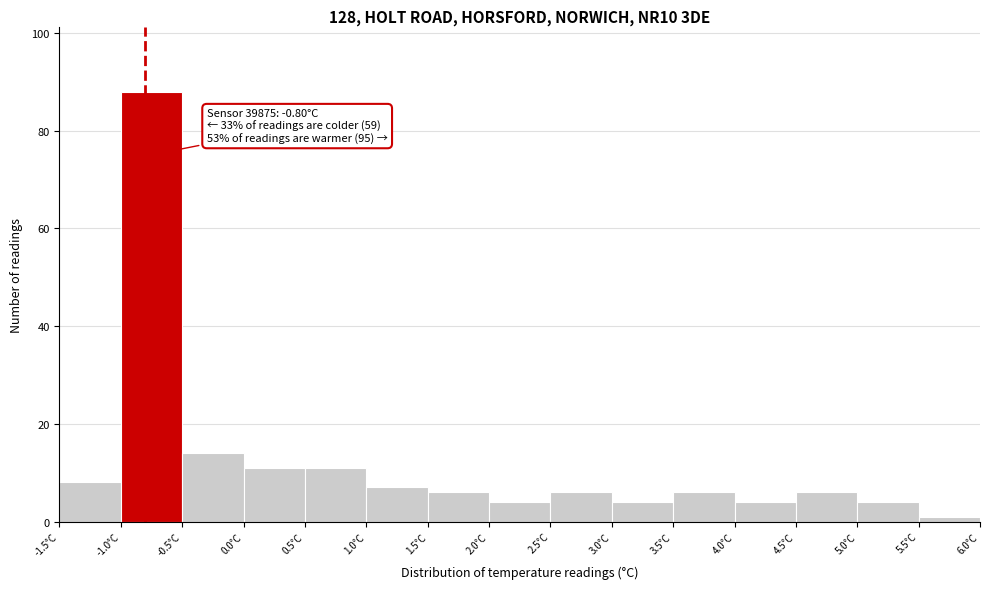

Which range on the x-axis has the tallest bar?

-1.0 to -0.5